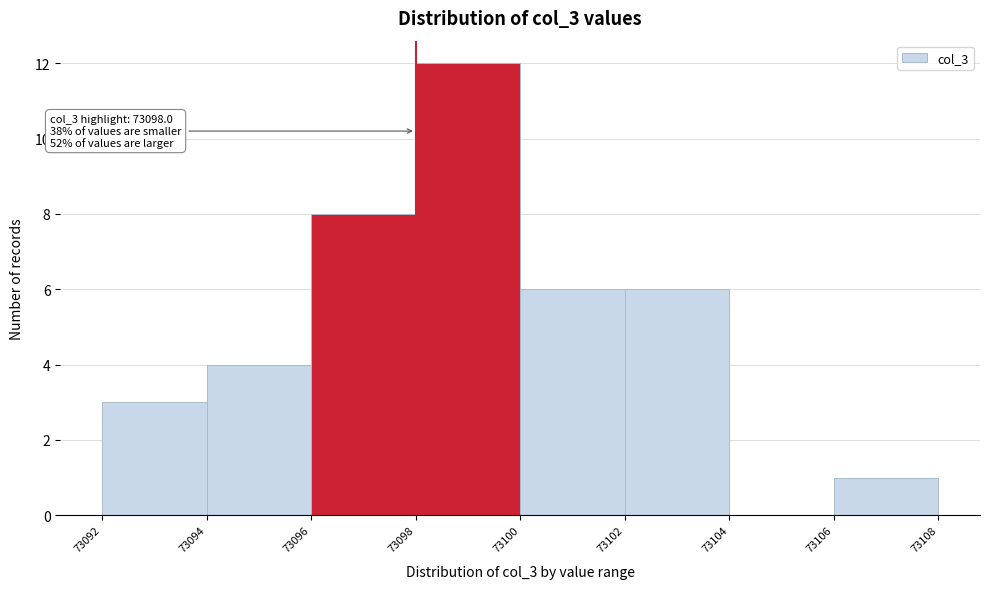

Over which range of the x-axis is the bar tallest?

73098 to 73100